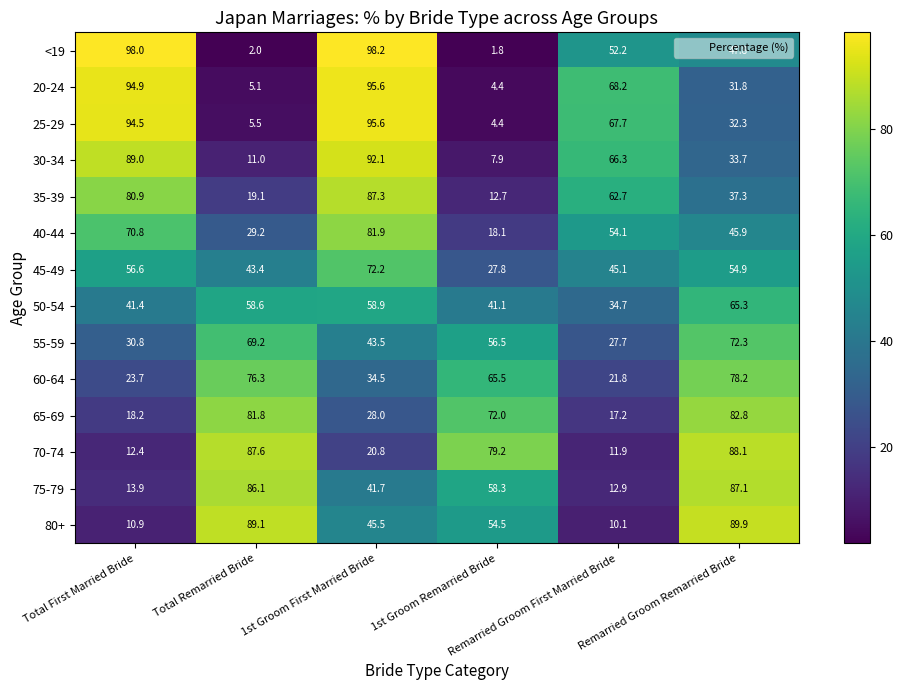

Which series has the largest range (max minus min)?

<19